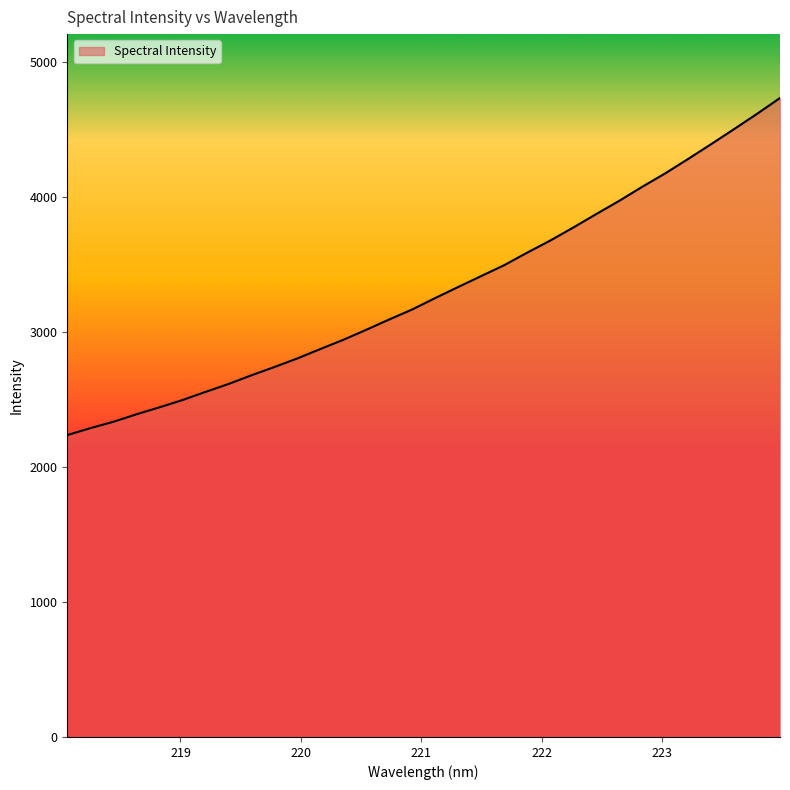

What is the greatest value displayed?

4731.2